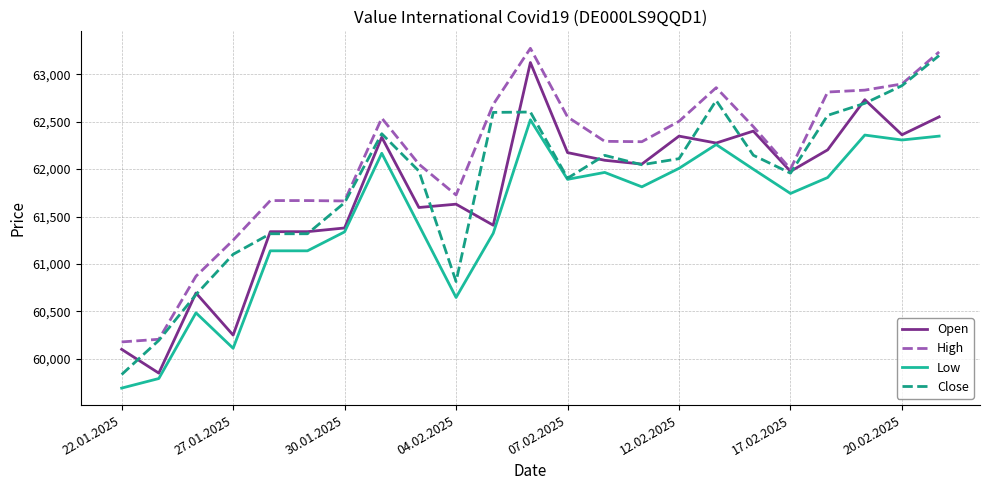

How many categories are shown in the chart?

23